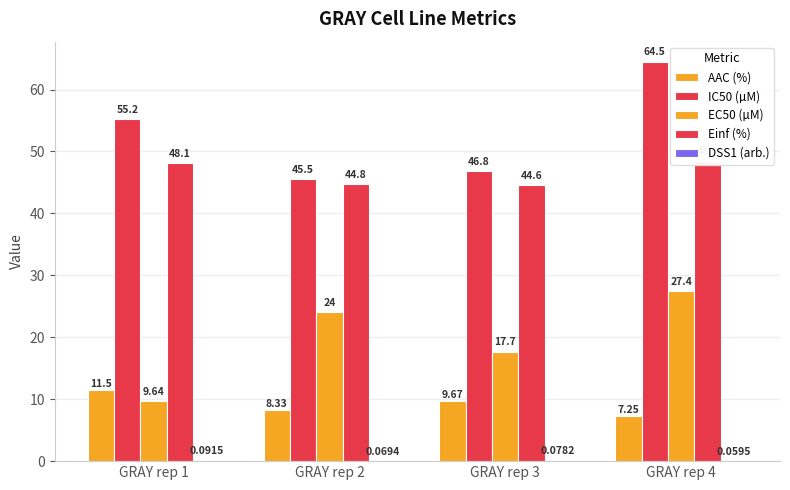

Does the chart contain any negative values?

No